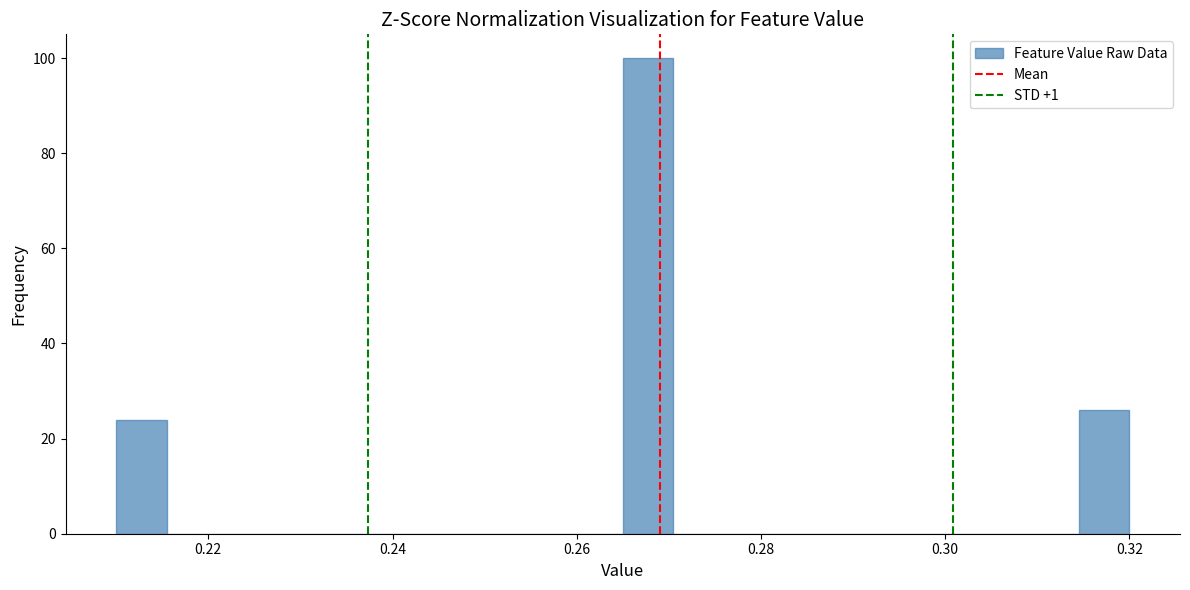

Around what value on the x-axis is the tallest bar? Give the approximate position of its centre, as read against the axis.

0.268